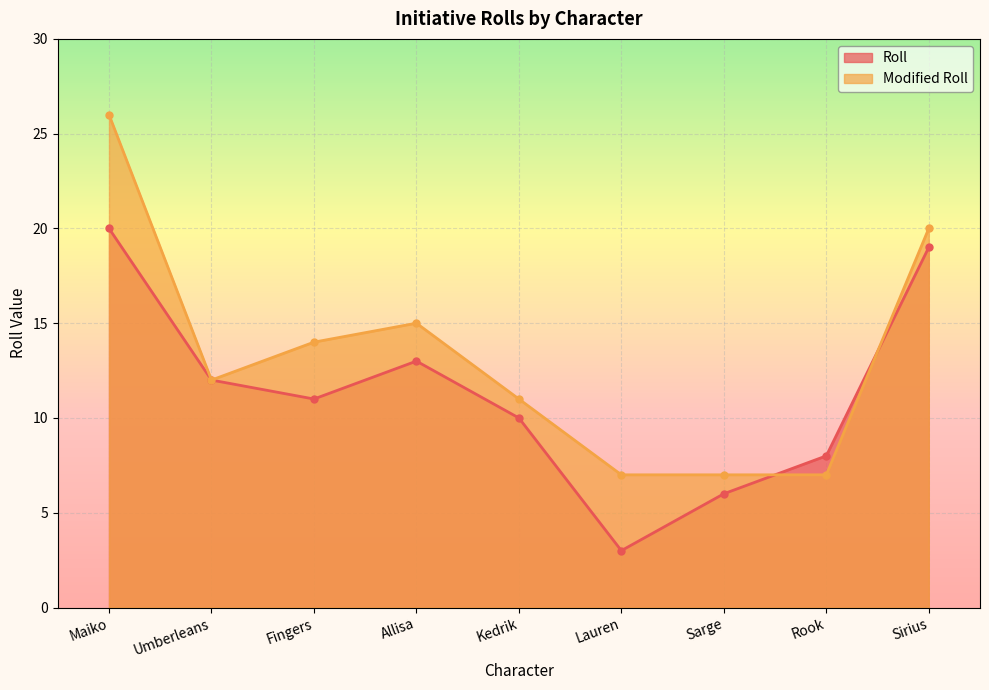

What is the minimum value shown in the chart?

3